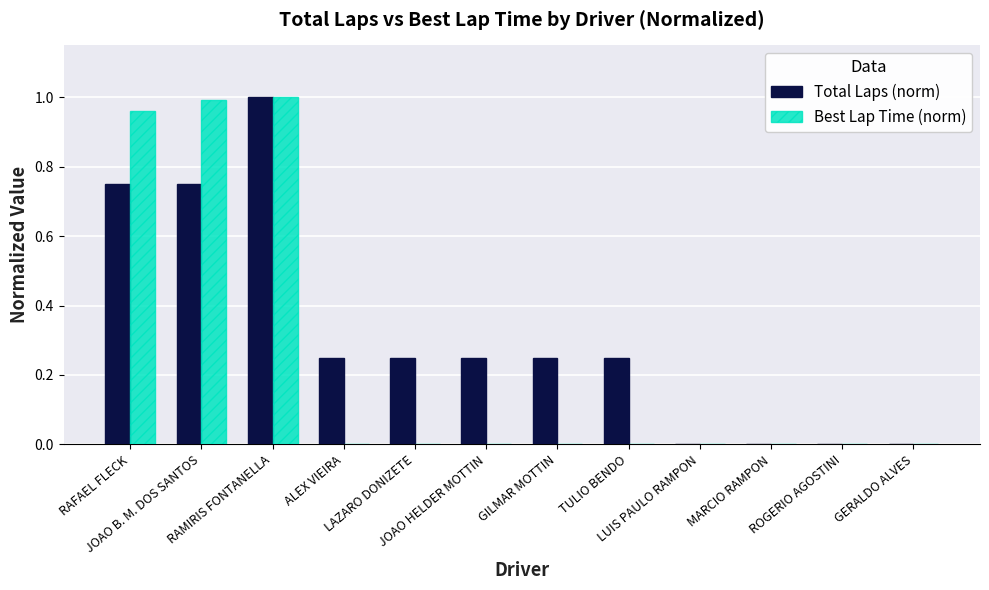

How many Total Laps (norm) values are between 0 and 1?

12